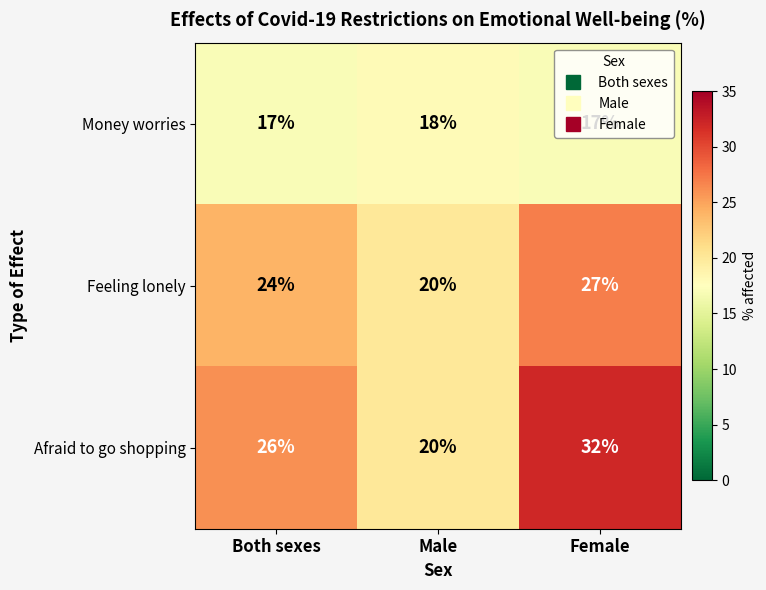

Which category has the lowest value in the Feeling lonely series?

Male